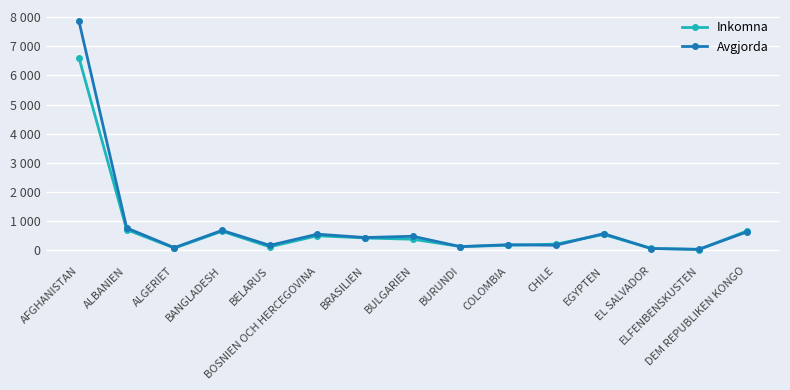

What is the minimum value shown in the chart?

29